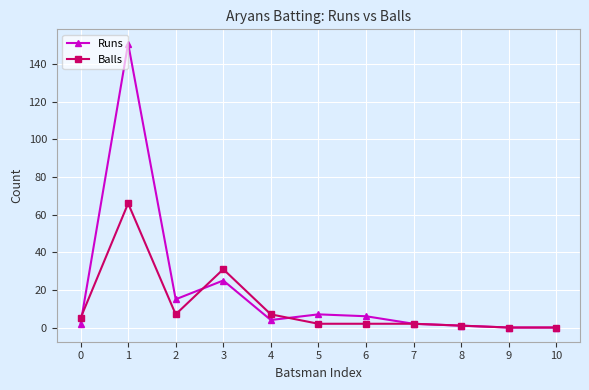

What are all the series names shown in the legend?

Runs, Balls